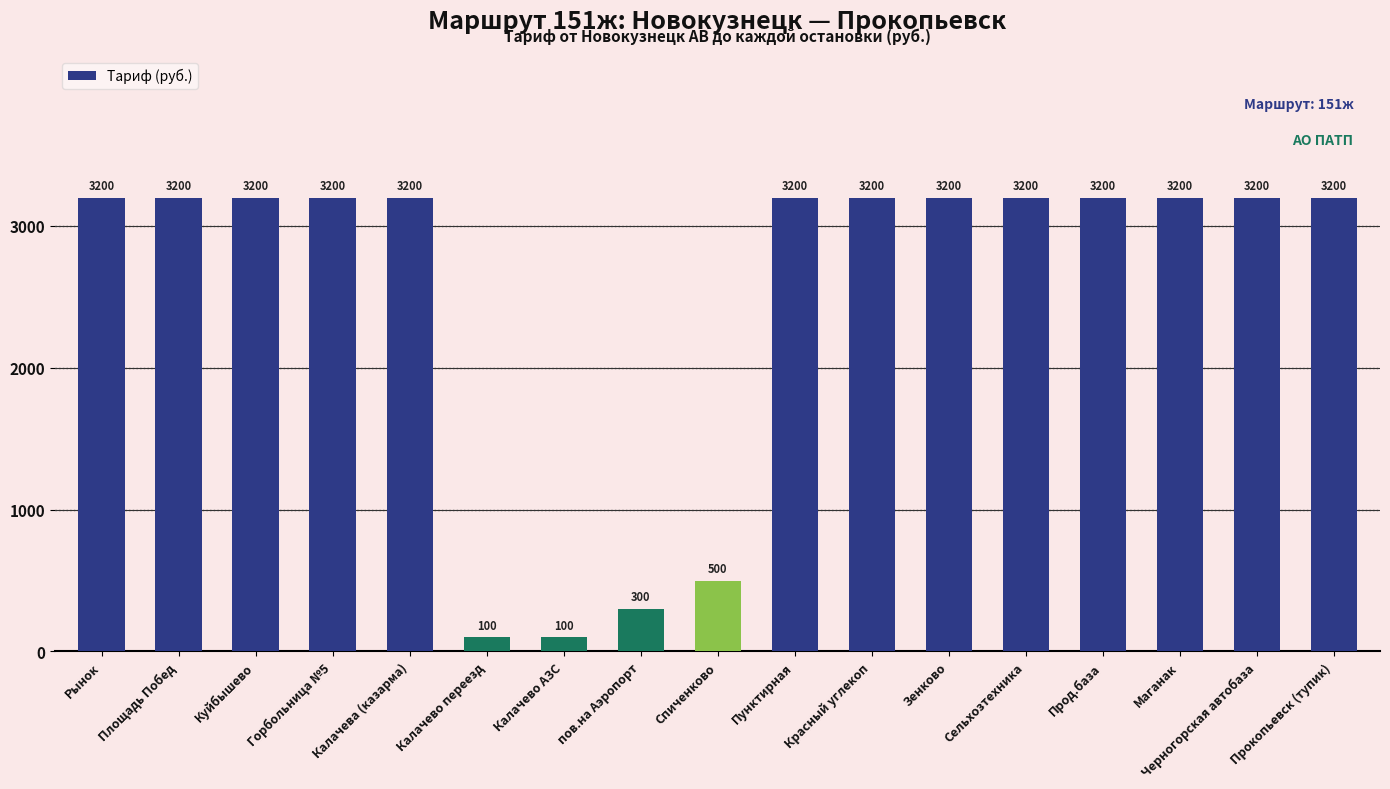

What is the greatest value displayed?

3200